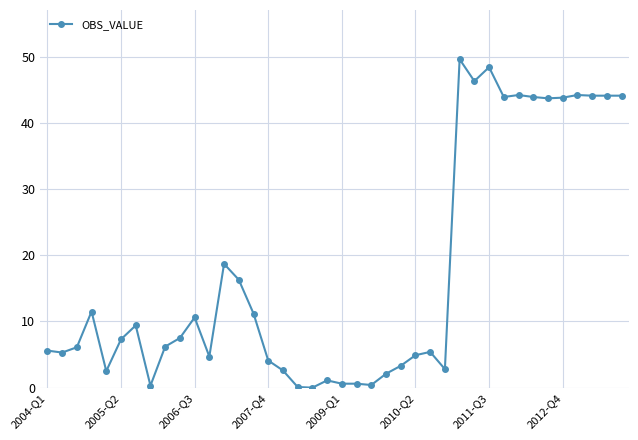

What is the greatest value displayed?

49.6